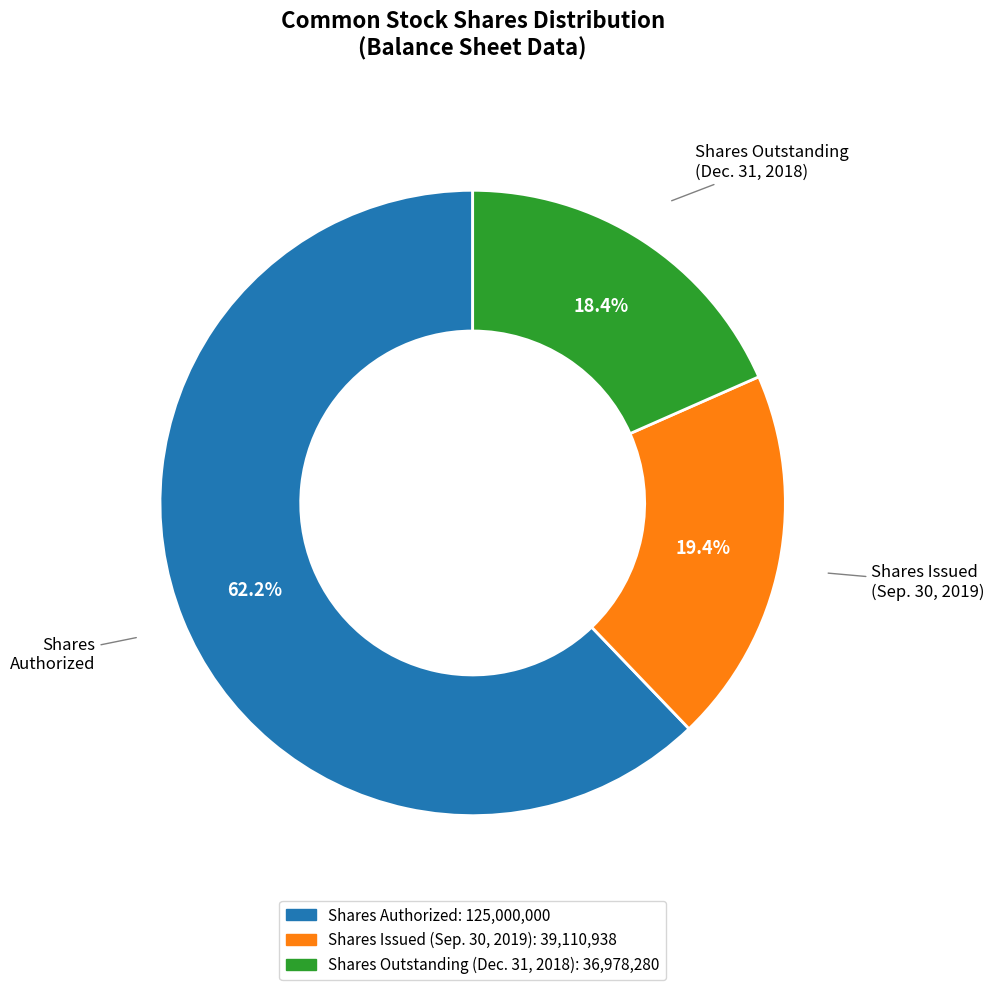

How many segments does this pie chart have?

3